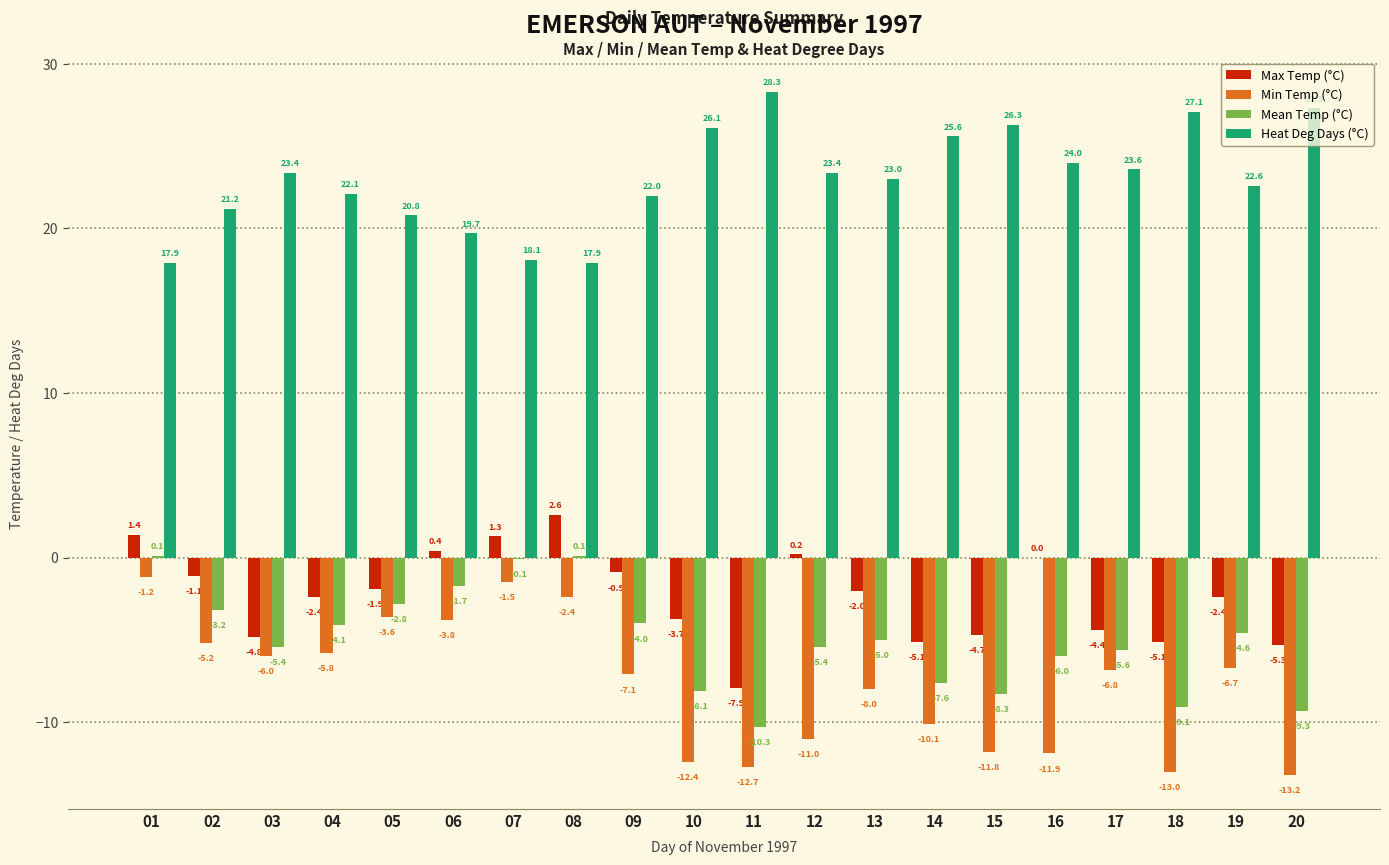

At which label does Mean Temp (°C) first exceed -5?

01